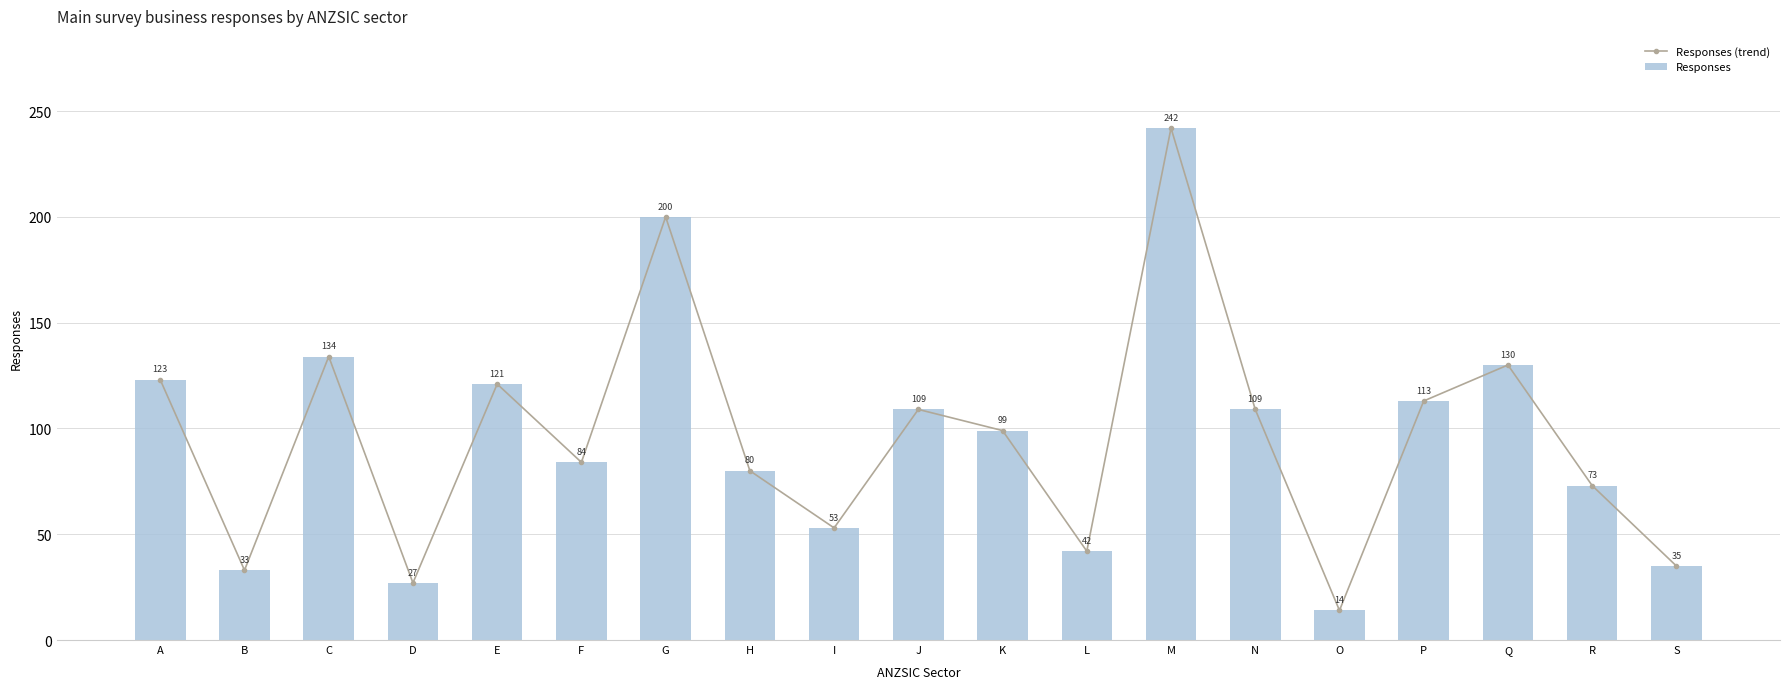

At how many categories does at least one series exceed 85?

10